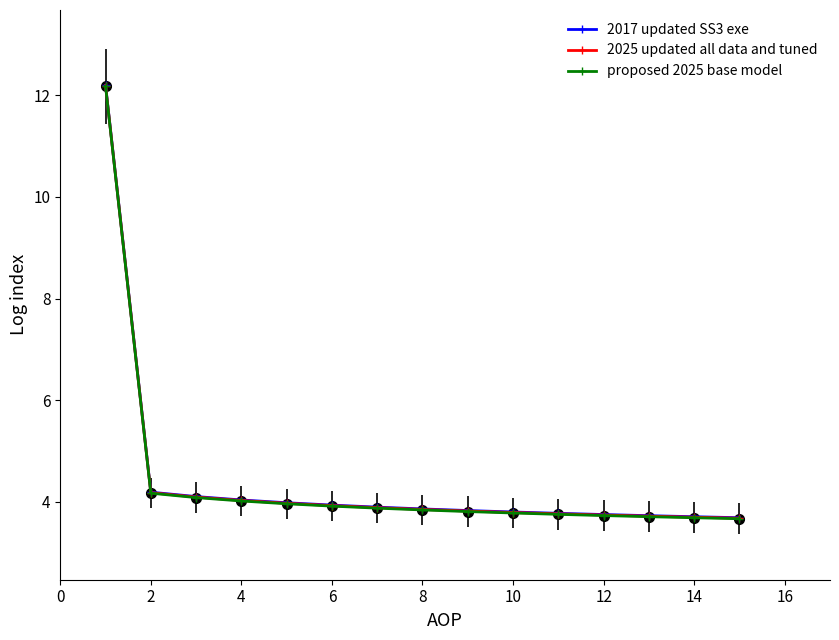

What is the value of the 2017 updated SS3 exe point at the 2nd from the left?

4.2